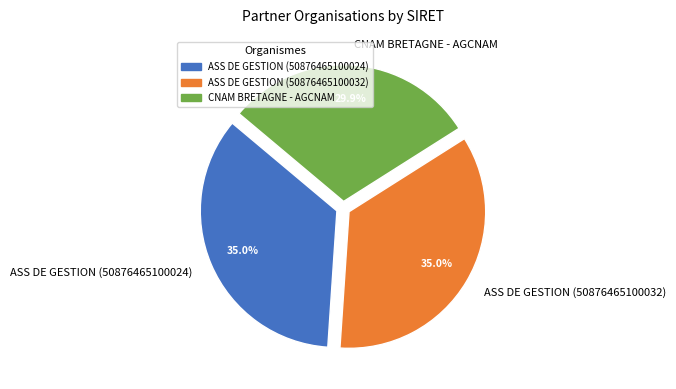

Does CNAM BRETAGNE - AGCNAM represent more than half of the total?

No